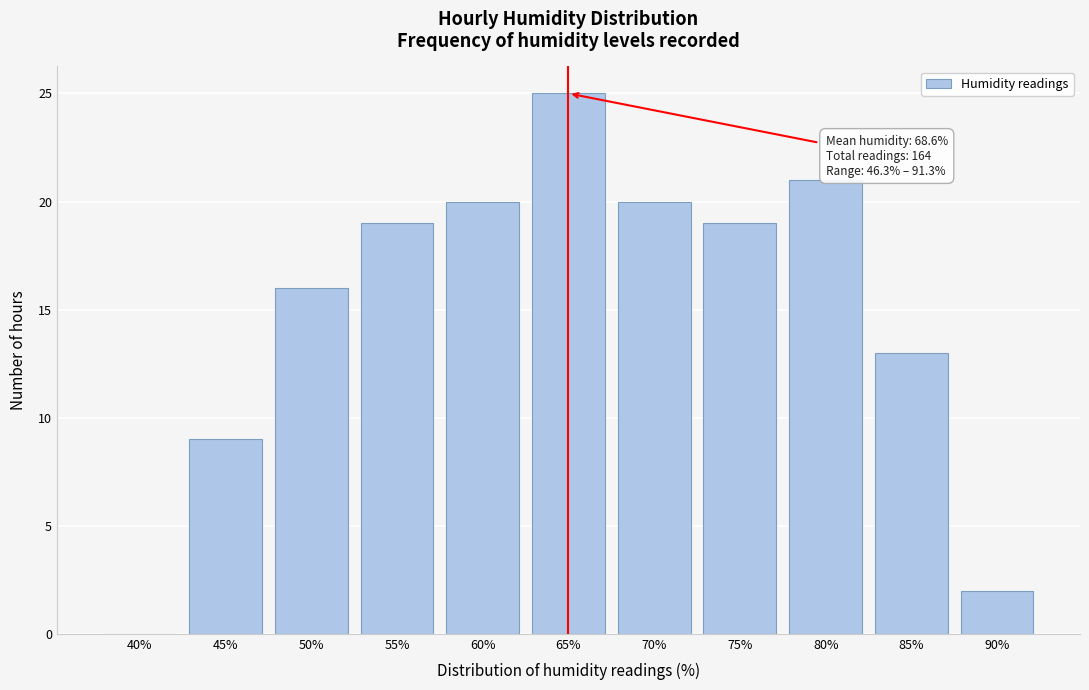

Reading right to left, transcribe all the data shown in this chart.

90%=2	85%=13	80%=21	75%=19	70%=20	65%=25	60%=20	55%=19	50%=16	45%=9	40%=0